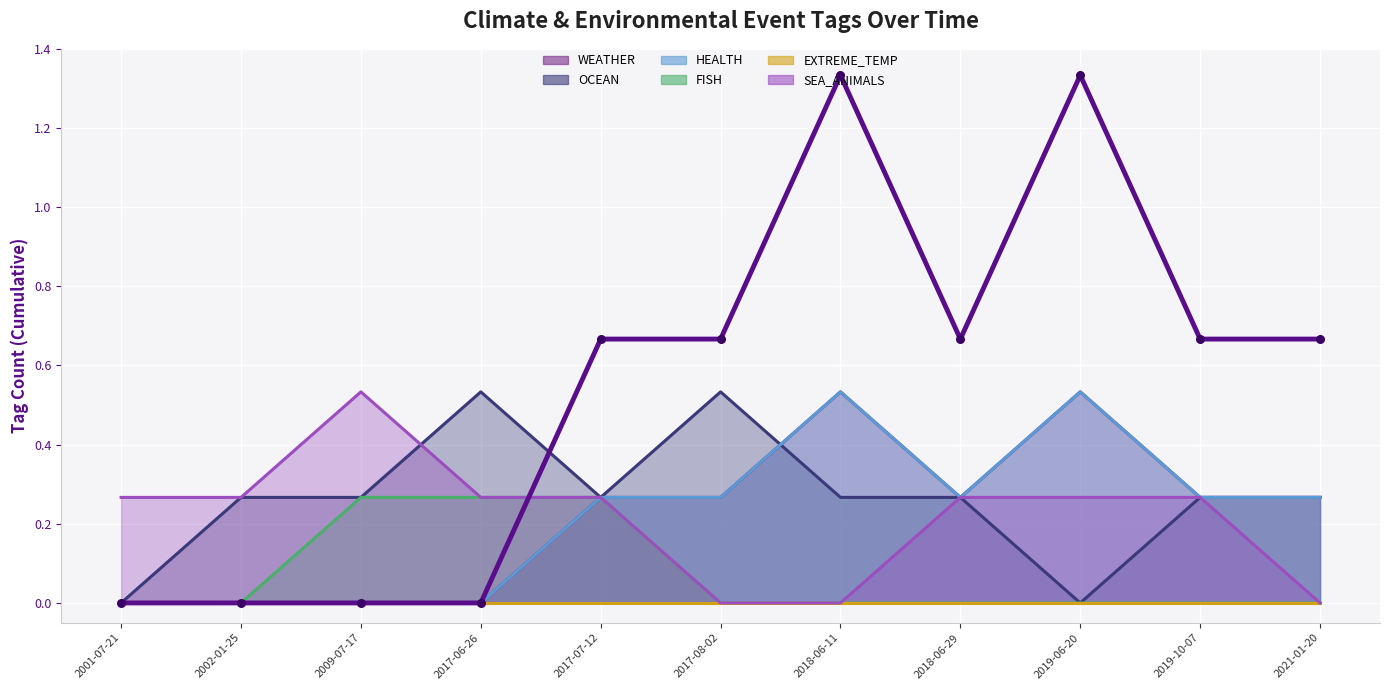

Which series has the largest total across all categories?

OCEAN